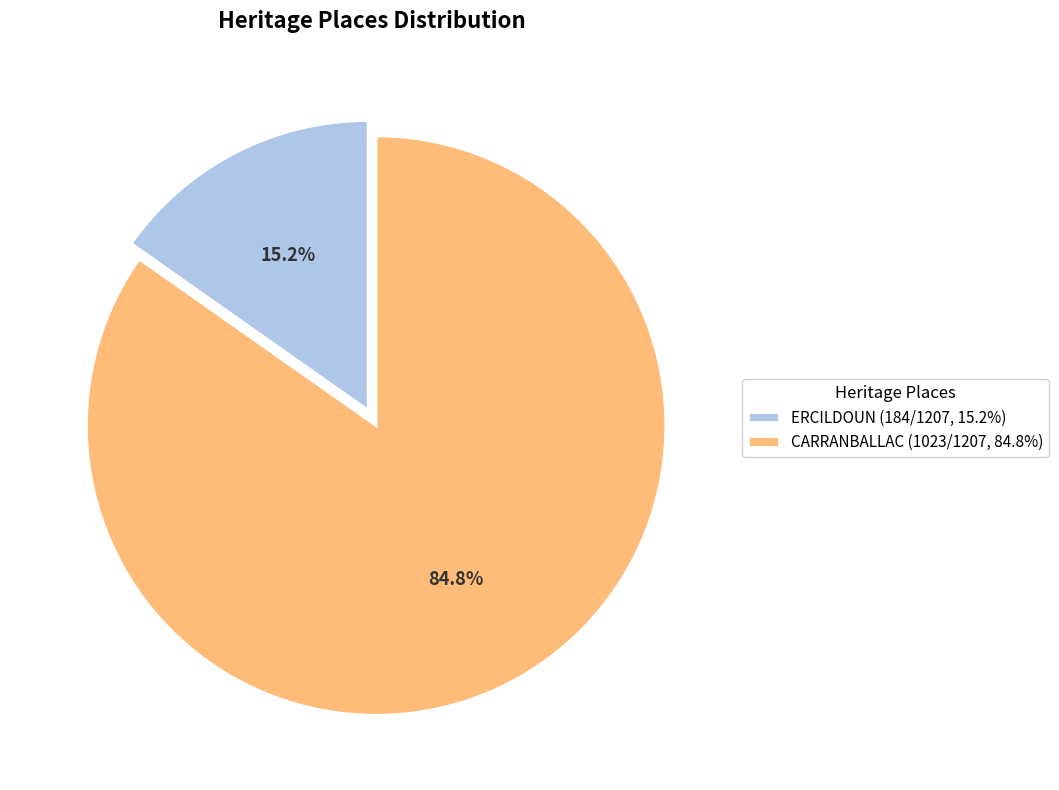

What is the total percentage of CARRANBALLAC and ERCILDOUN?

100.0%